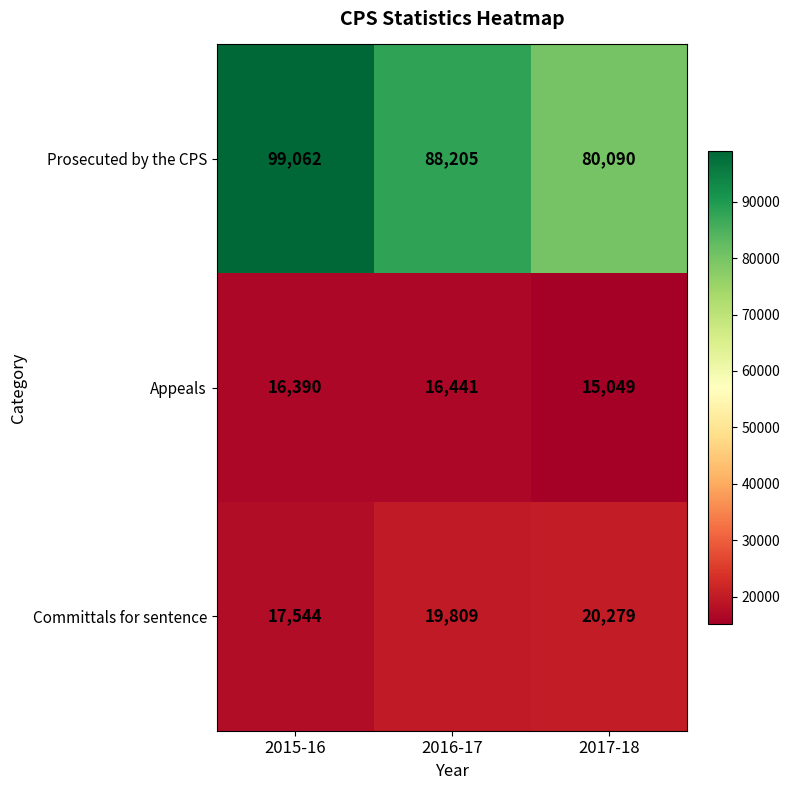

What is the sum of all Prosecuted by the CPS values?

267357